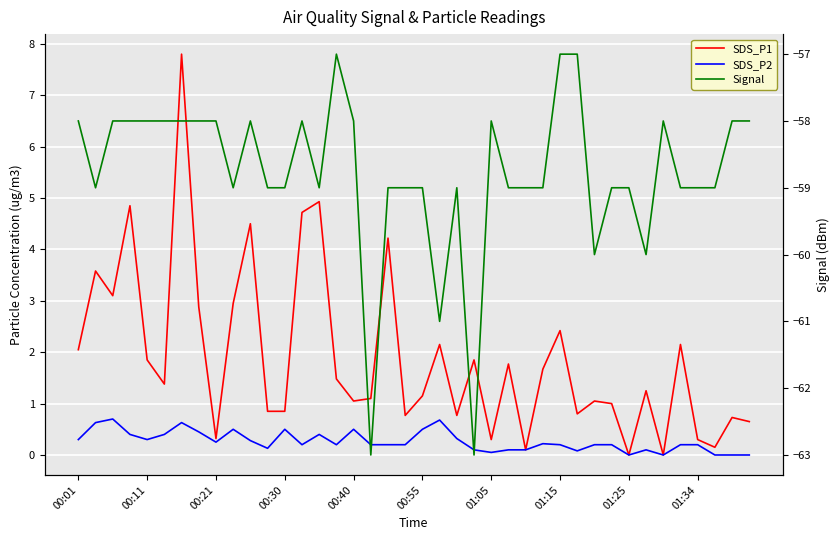

How many data points in Signal are above -59?

18